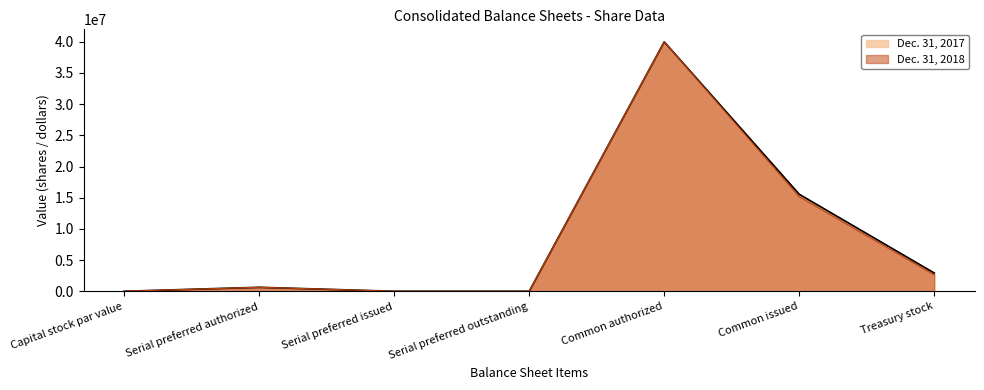

True or false: Dec. 31, 2018 and Dec. 31, 2017 intersect in this chart.

False